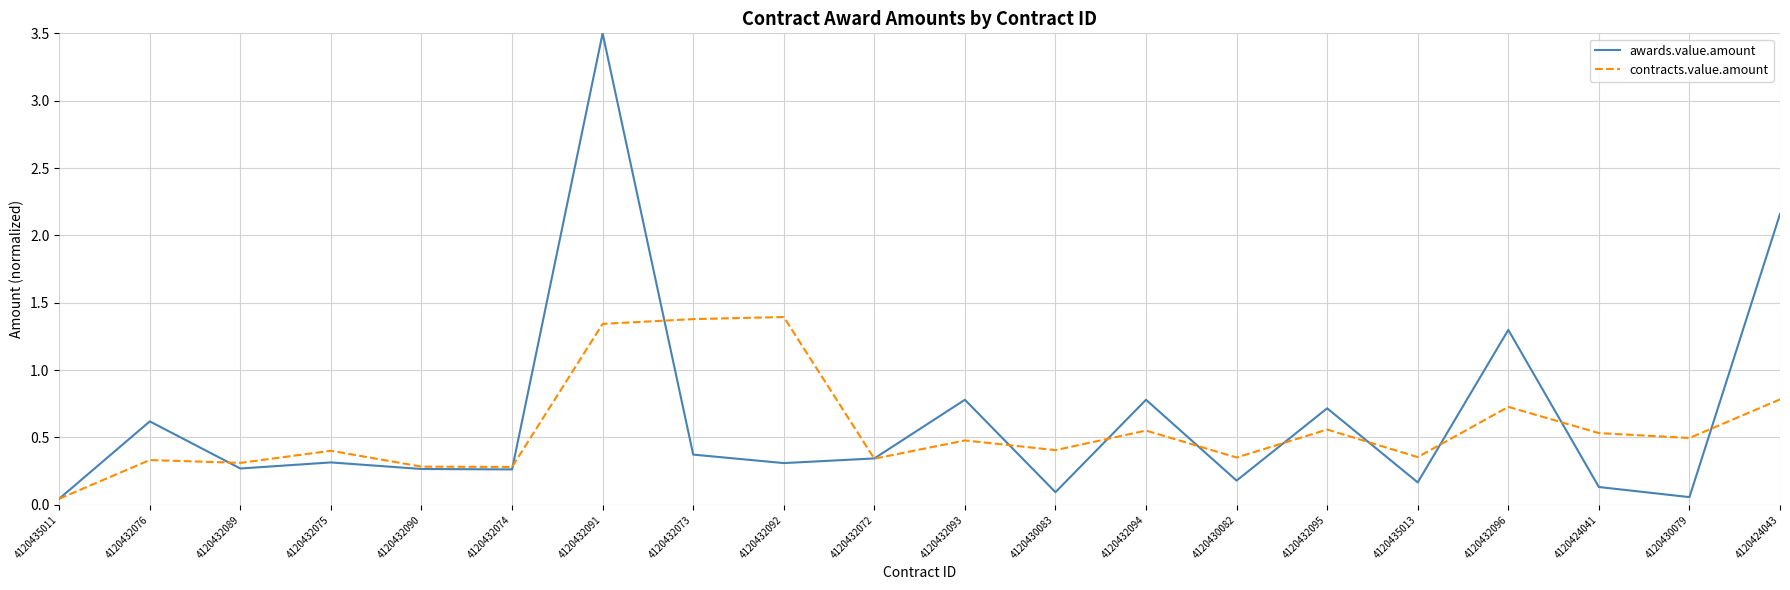

Rank the series at 4120432093 from highest to lowest value.

awards.value.amount, contracts.value.amount